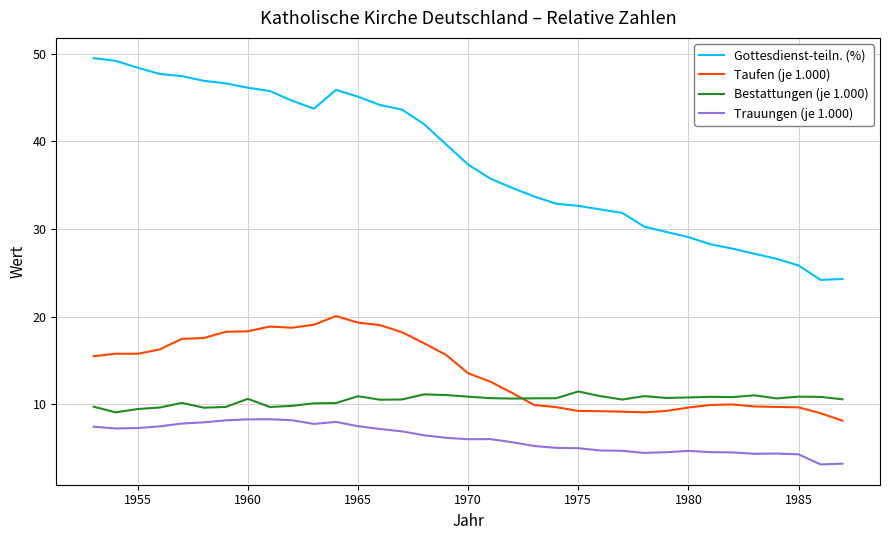

Which series has the widest spread of values?

Gottesdienst-teiln. (%)